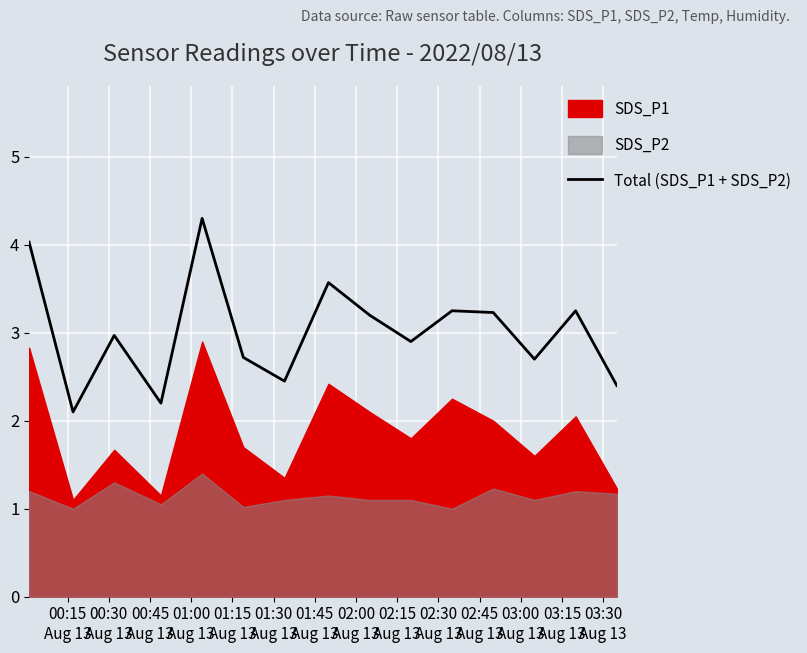

Count the number of categories in the chart.

15